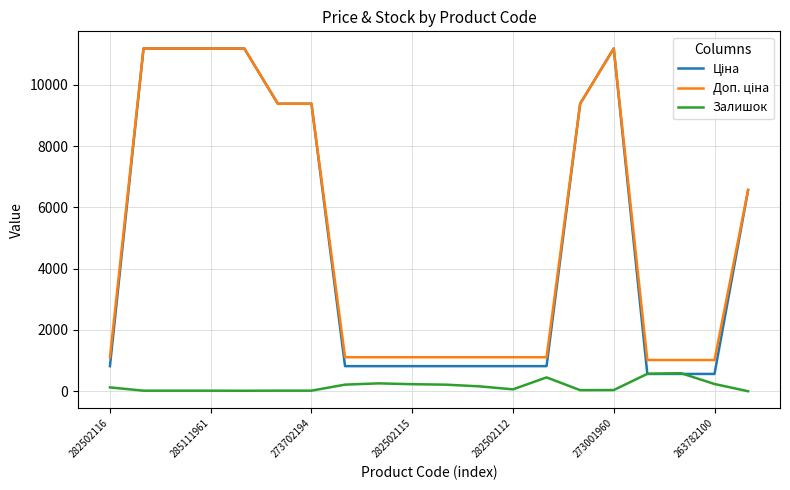

Does the chart have visible grid lines?

Yes